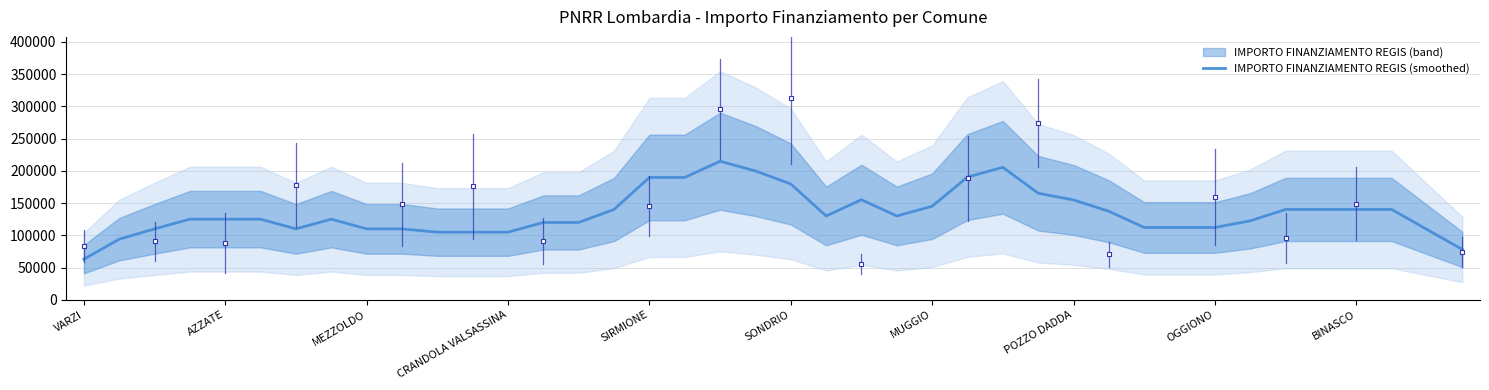

Rank the categories by value from highest to lowest.

18, 26, 19, 25, 16, 17, 20, 27, 22, 28, 24, 15, 34, 35, 36, 37, 29, 23, 21, SIRMIONE, SONDRIO, CRANDOLA VALSASSINA, POZZO DADDA, 33, 13, 14, 31, 32, 30, MEZZOLDO, OGGIONO, BINASCO, MUGGIO, 38, 10, 12, 11, AZZATE, 39, VARZI